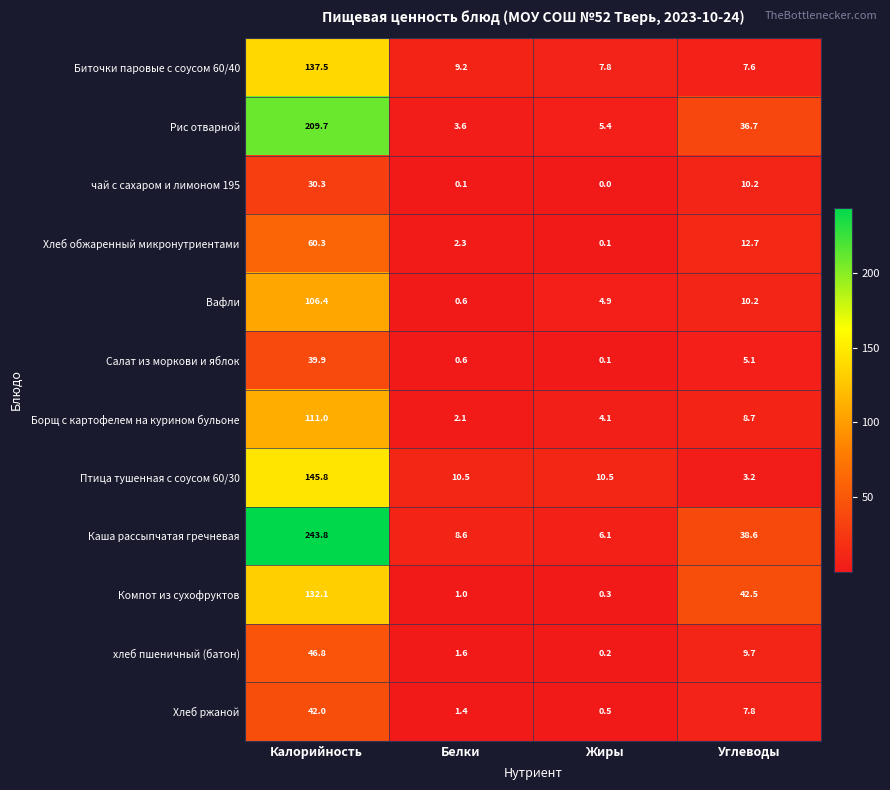

Read the Вафли value at Калорийность.

106.4